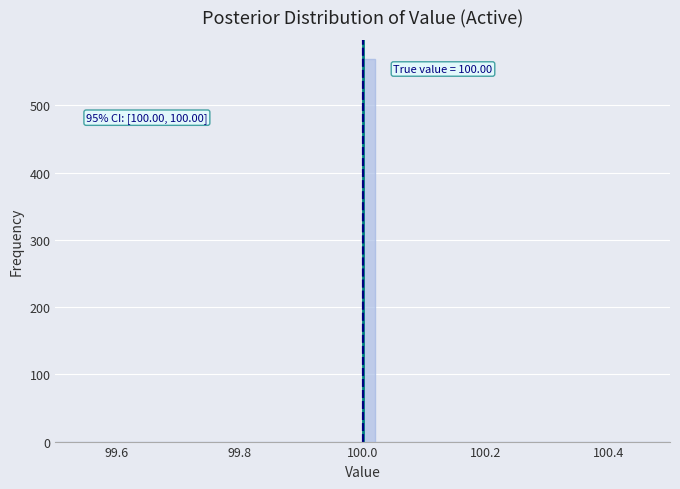

Around what value on the x-axis is the tallest bar? Give the approximate position of its centre, as read against the axis.

100.02